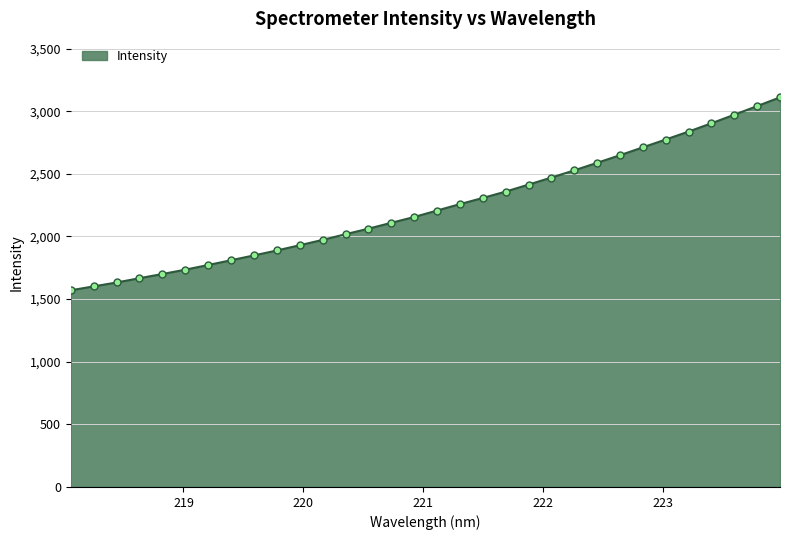

What is the sum of all values?

71609.3